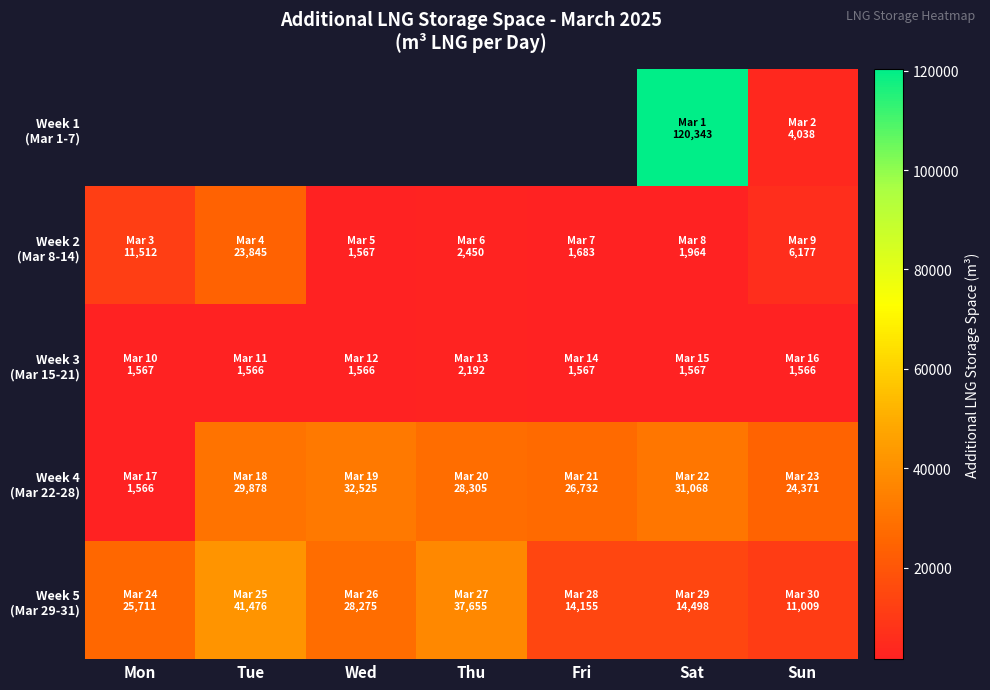

What is the greatest value displayed?

120343.0